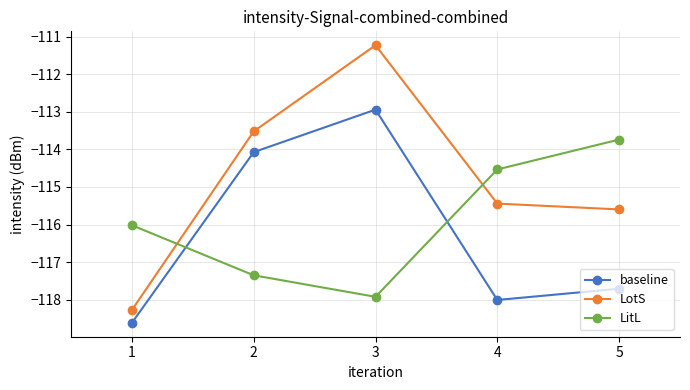

Which series has the largest range (max minus min)?

LotS